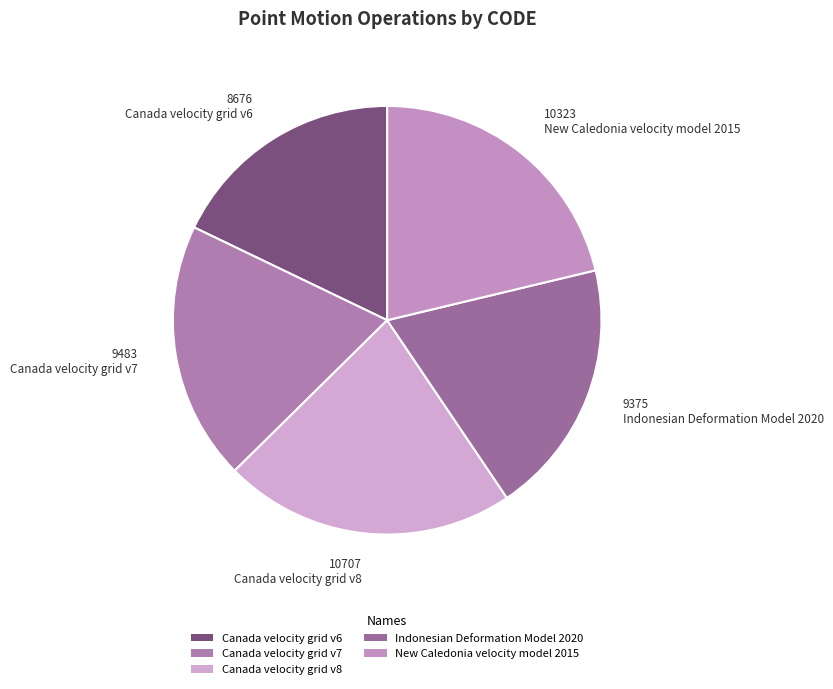

Which category has the biggest portion of the pie?

Canada velocity grid v8